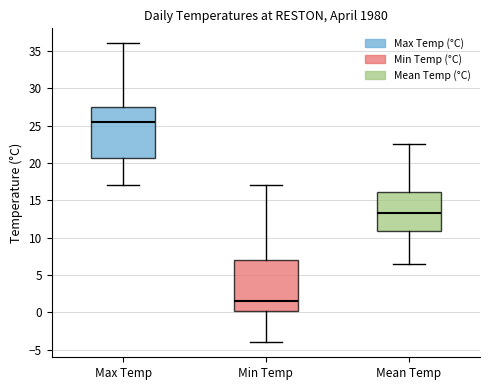

Where does the lower whisker of the box for Max Temp end on the y-axis? The values are not printed on the chart, so give them approximately, as read against the axis.

17.0